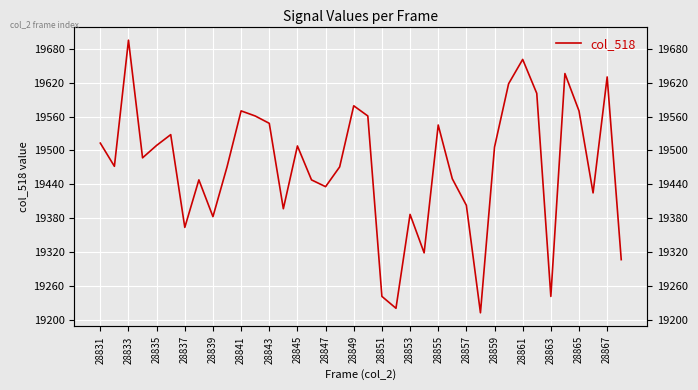

Reading left to right, what are all the values shown in this chart?

19513	19472	19695	19487	19509	19528	19364	19448	19383	19471	19570	19561	19548	19397	19508	19448	19436	19471	19579	19561	19242	19221	19387	19319	19545	19450	19403	19213	19506	19618	19661	19601	19242	19636	19570	19425	19630	19307